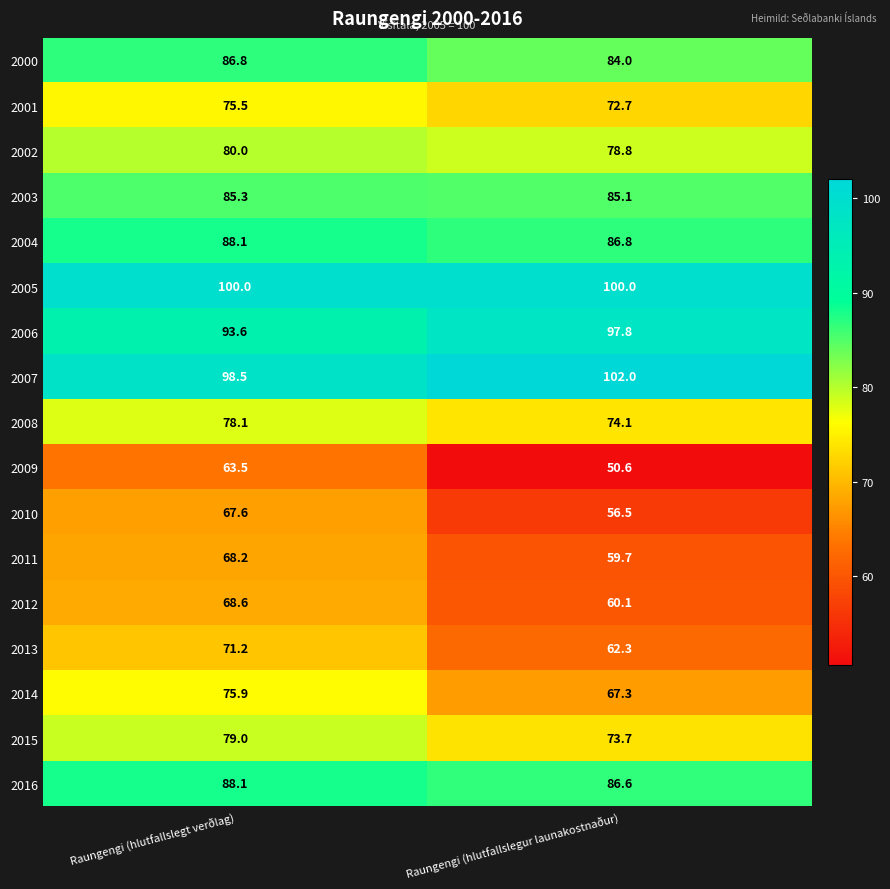

How many categories are shown in the chart?

2